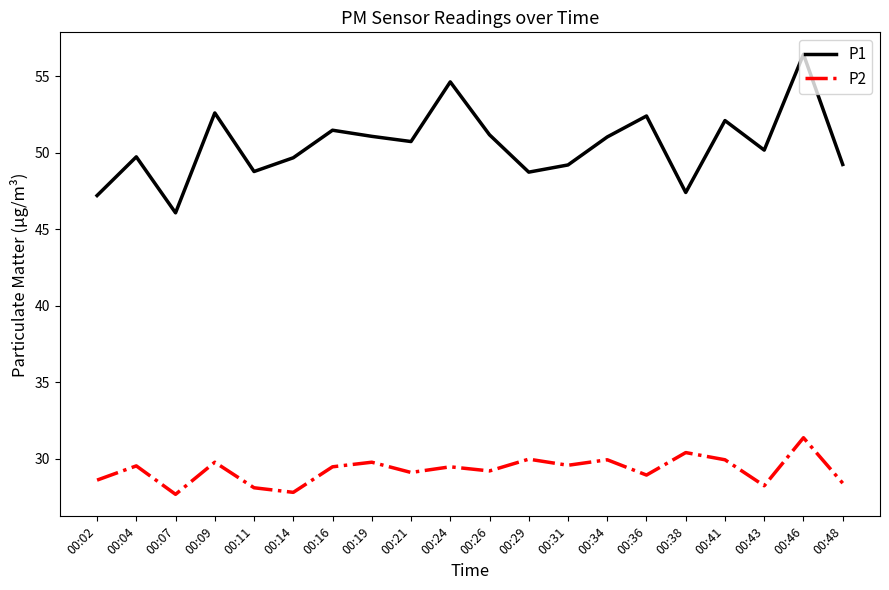

Rank the series by their maximum value, from lowest to highest.

P2, P1